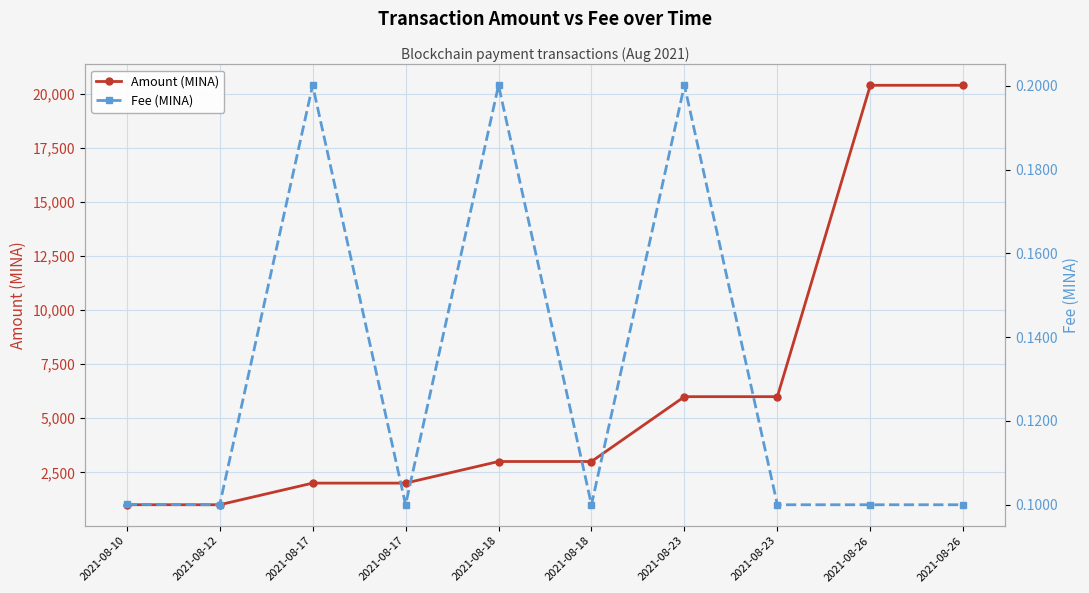

Reading left to right, what are all the values shown in this chart?

Amount (MINA): 1000.0	998.9	2000.0	1999.9	3000.0	2999.9	6000.0	5999.9	20407.4	20407.3
Fee (MINA): 0.1	0.1	0.2	0.1	0.2	0.1	0.2	0.1	0.1	0.1